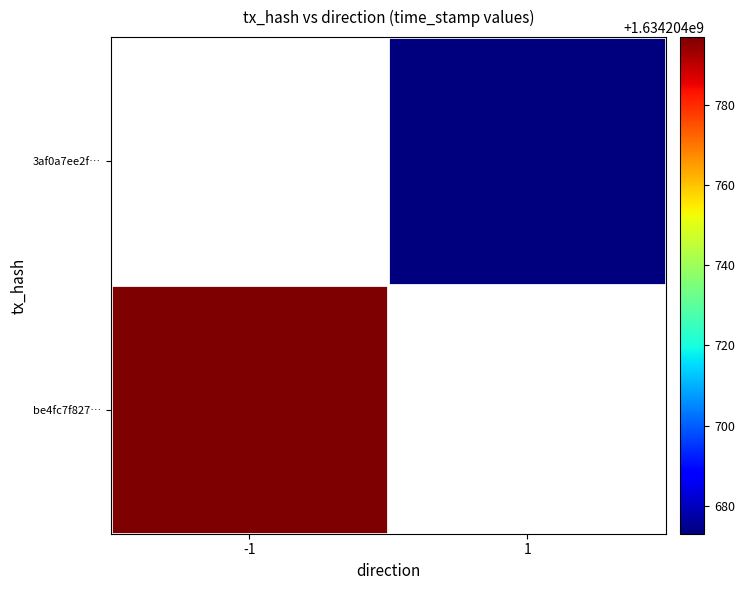

What is the spread (max minus min) of values at time_stamp?

124